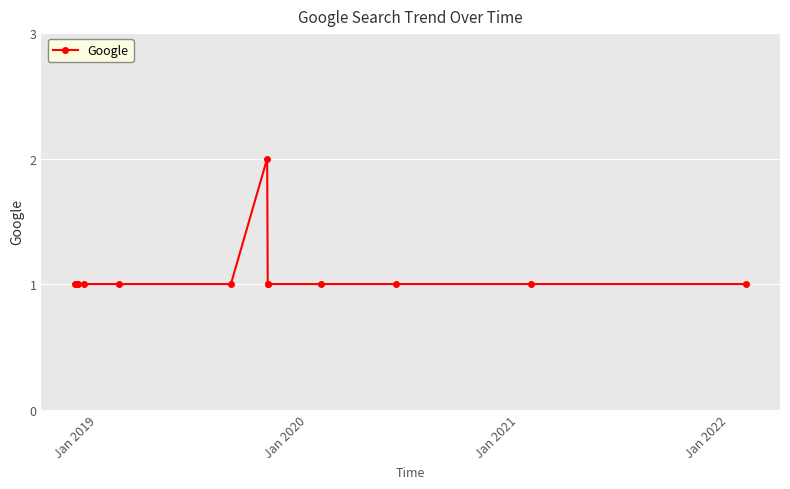

How many values are between 1 and 2?

13